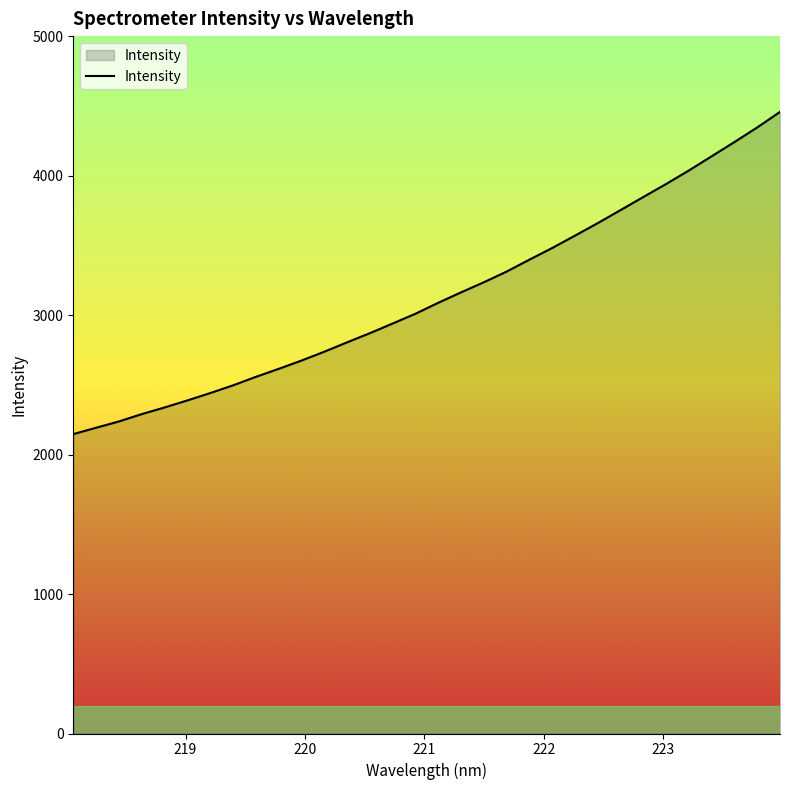

What is the maximum value shown in the chart?

4456.5